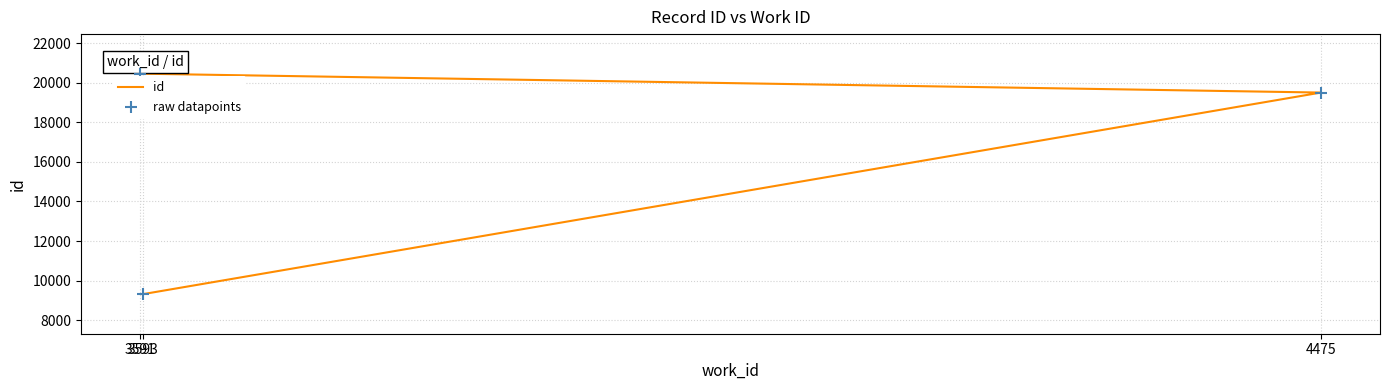

Which series contains the lowest Y value?

id